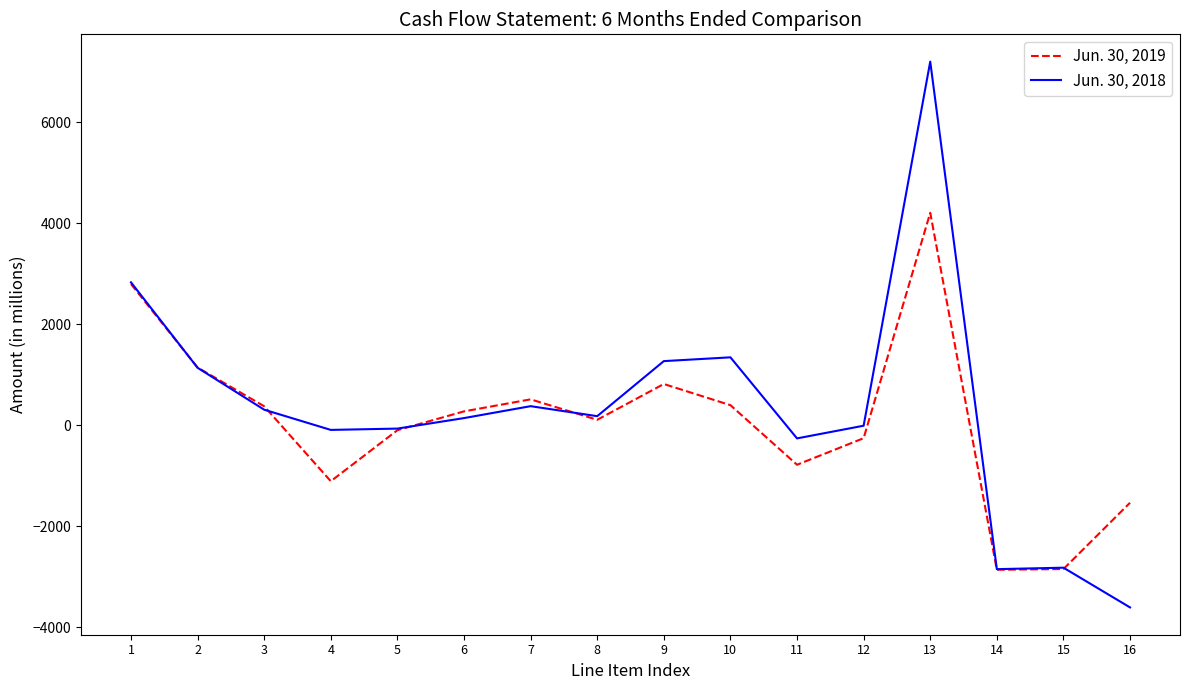

What is the total value across all series at 3?

684